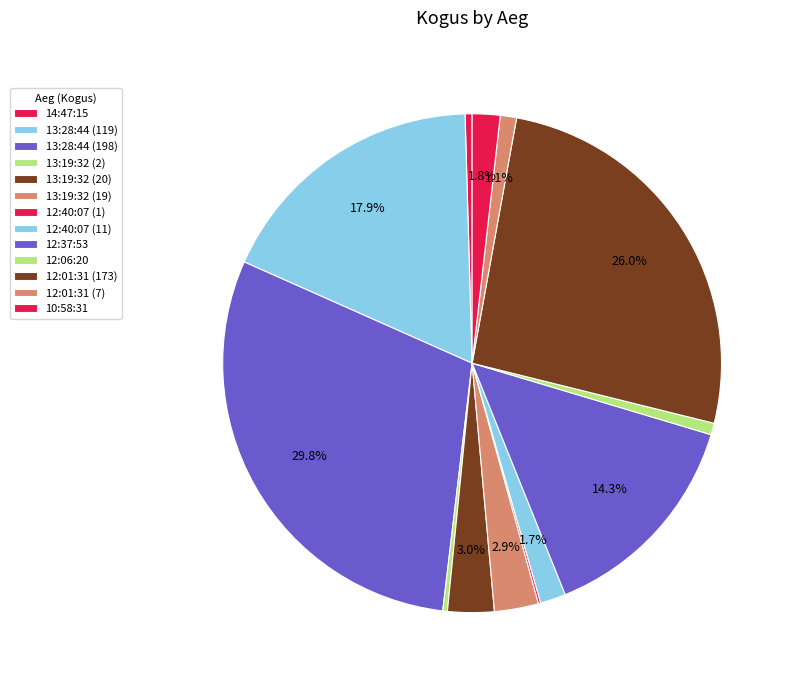

Count the number of slices in the pie.

13